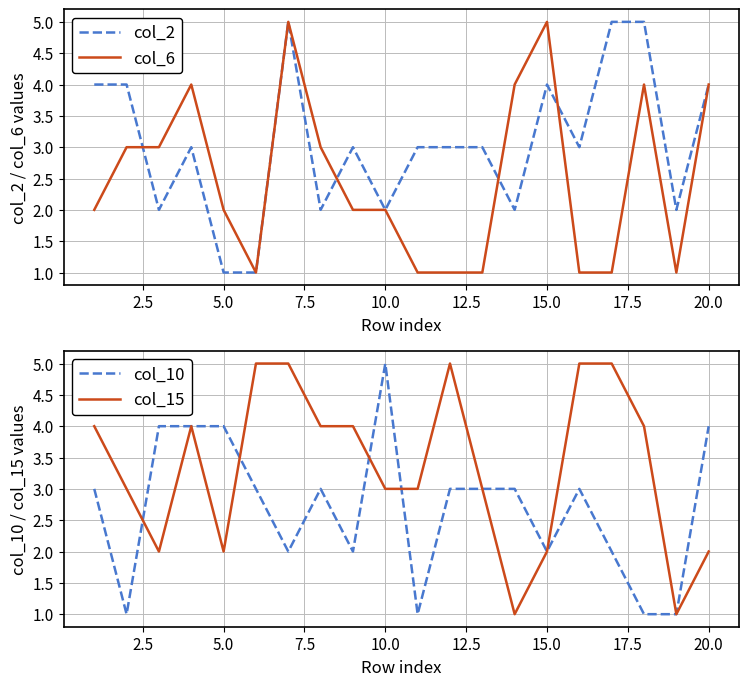

What is the sum of all col_2 values?

61